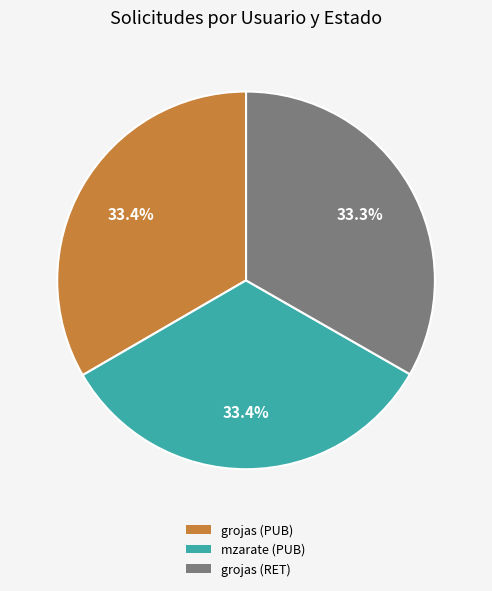

Is it true that grojas (RET) is 42% of the pie?

False